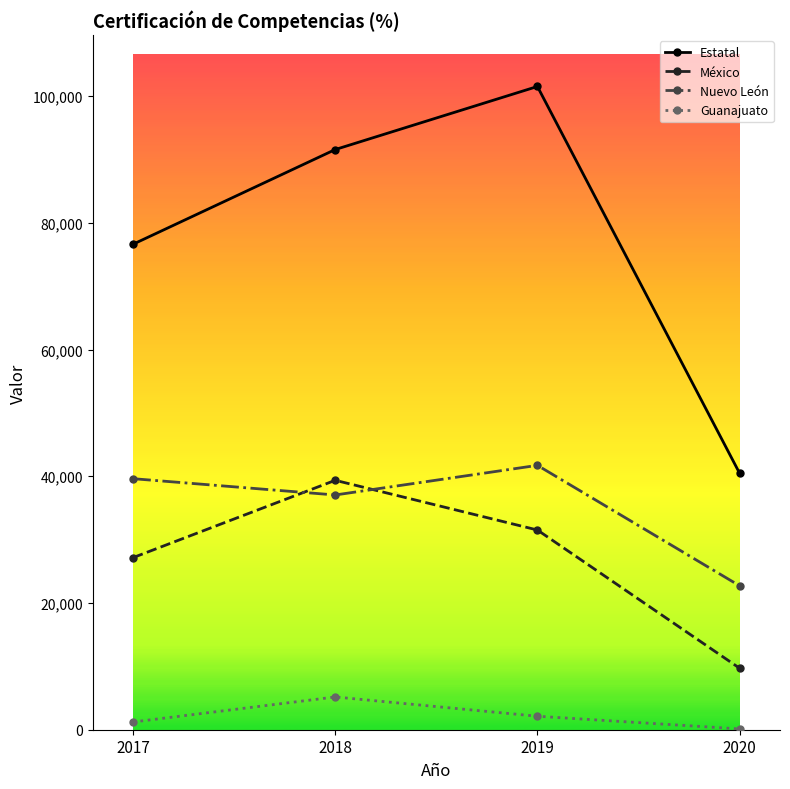

At which category is the sum across all series the highest?

2019